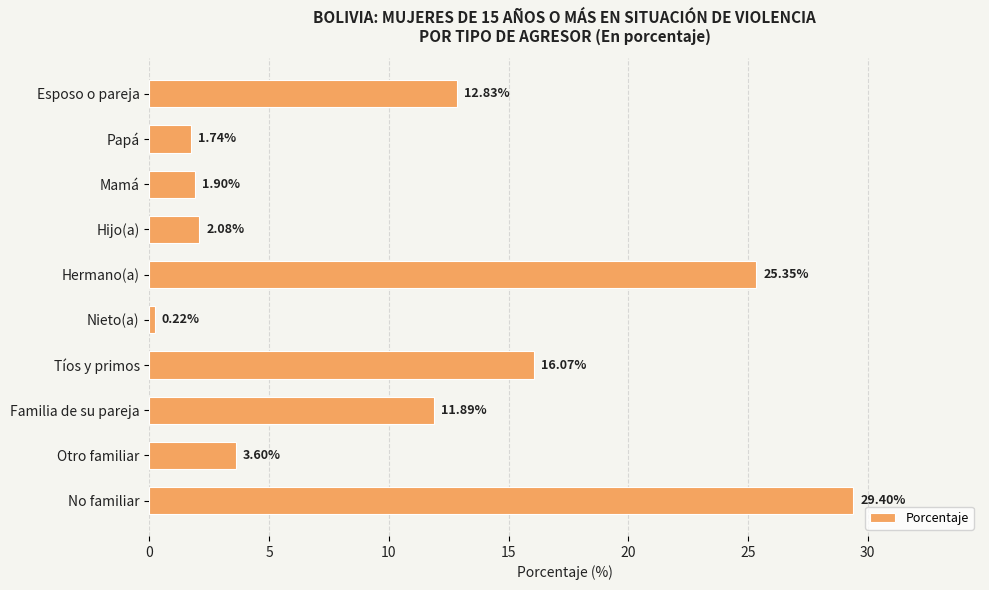

Which label corresponds to the largest value in the chart?

No familiar